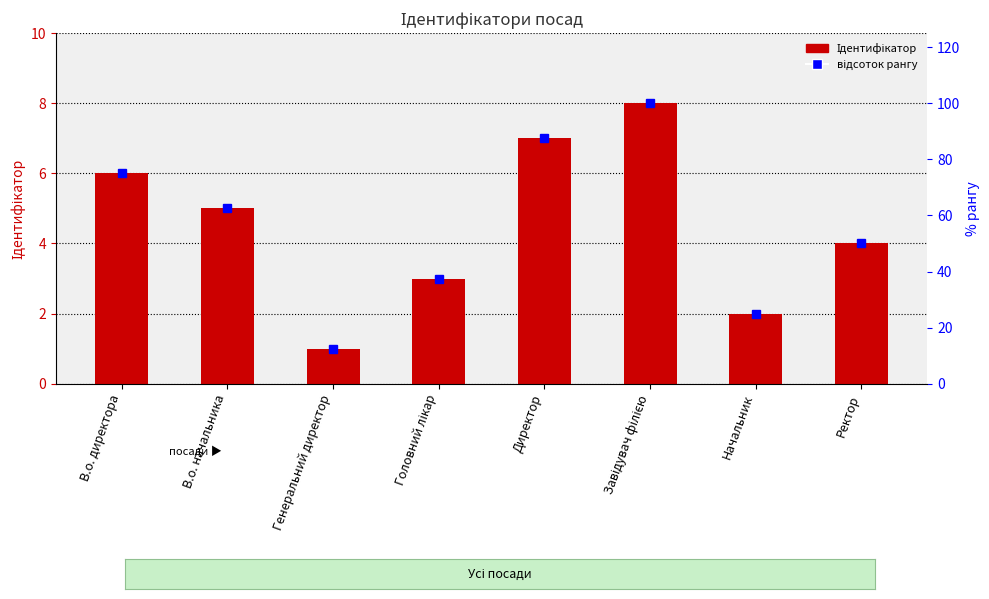

What are all the series names shown in the legend?

Ідентифікатор, відсоток рангу